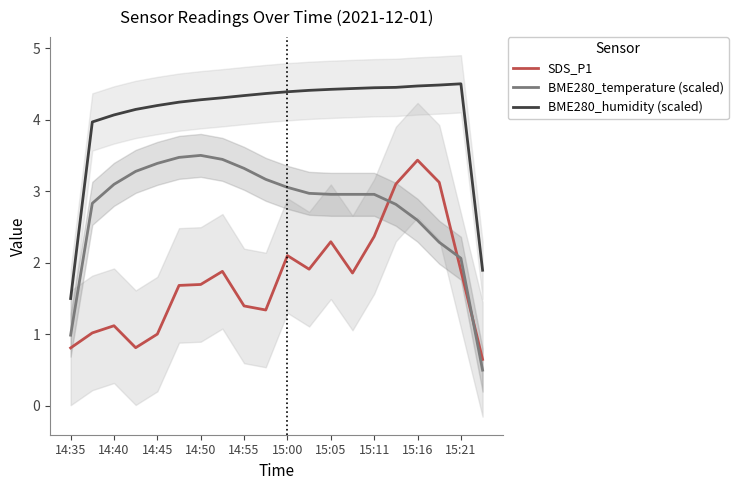

What is the difference between the maximum and second lowest values in the SDS_P1 series?

2.6